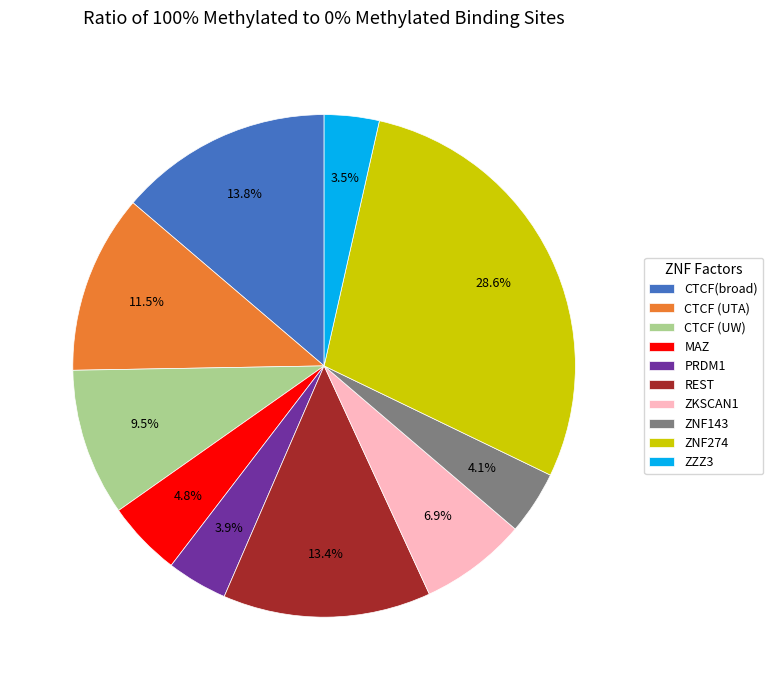

How much of the chart is everything except ZZZ3?

96.5%